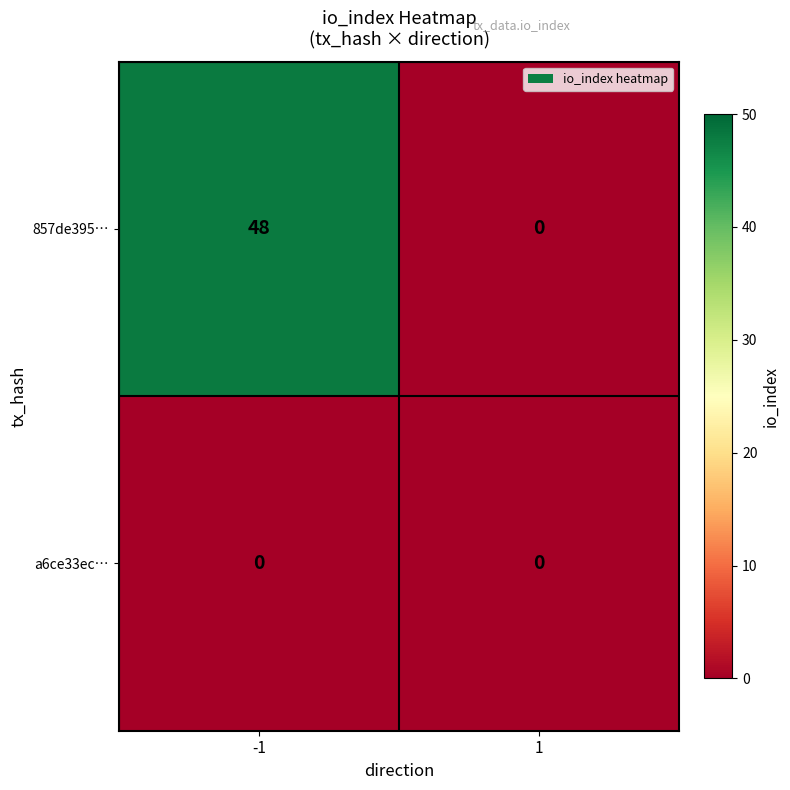

Rank the series at -1 from lowest to highest value.

a6ce33ec…, 857de395…